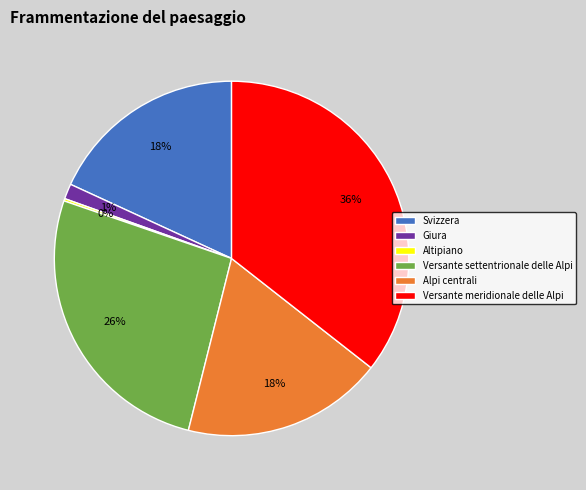

Approximately how many times larger is the value at Versante settentrionale delle Alpi compared to Alpi centrali?

1.4